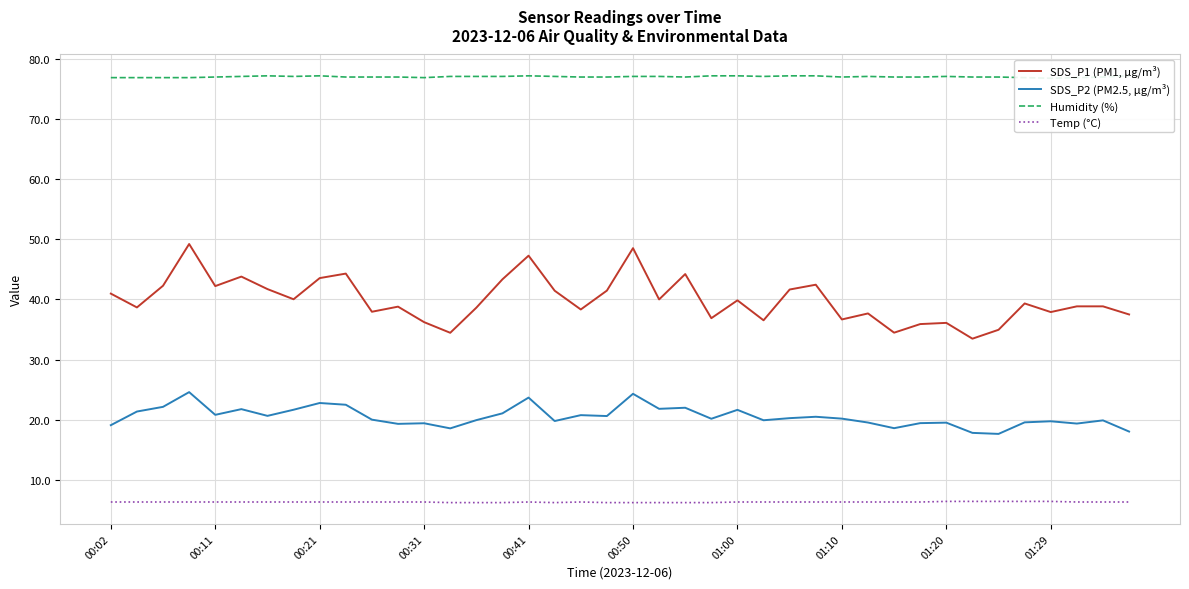

The Temp (°C) series shows 6.4 at 01:29. True or false?

True